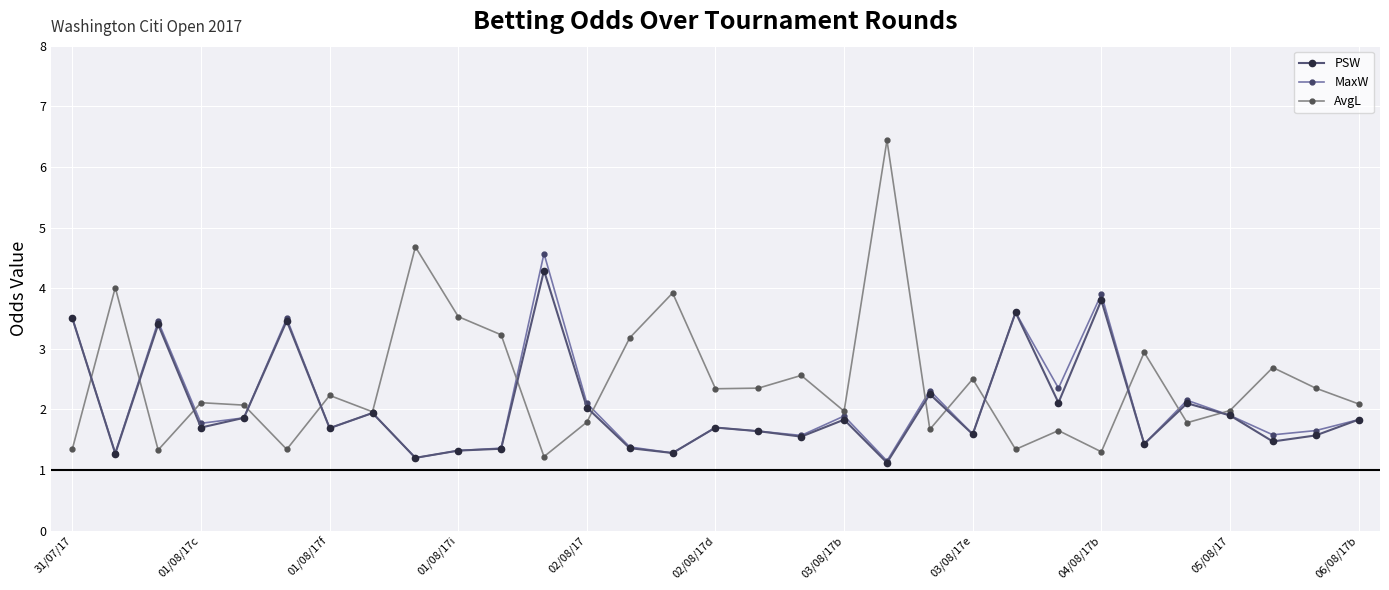

Which series has the widest spread of values?

AvgL